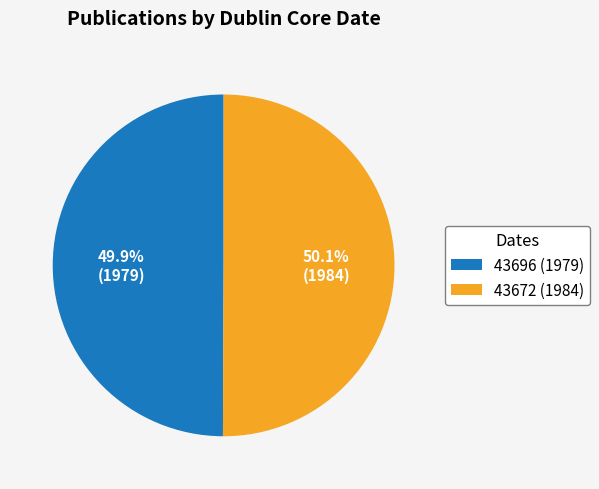

What is the ratio of the value at 43672 (1984) to the value at 43696 (1979)?

1.0